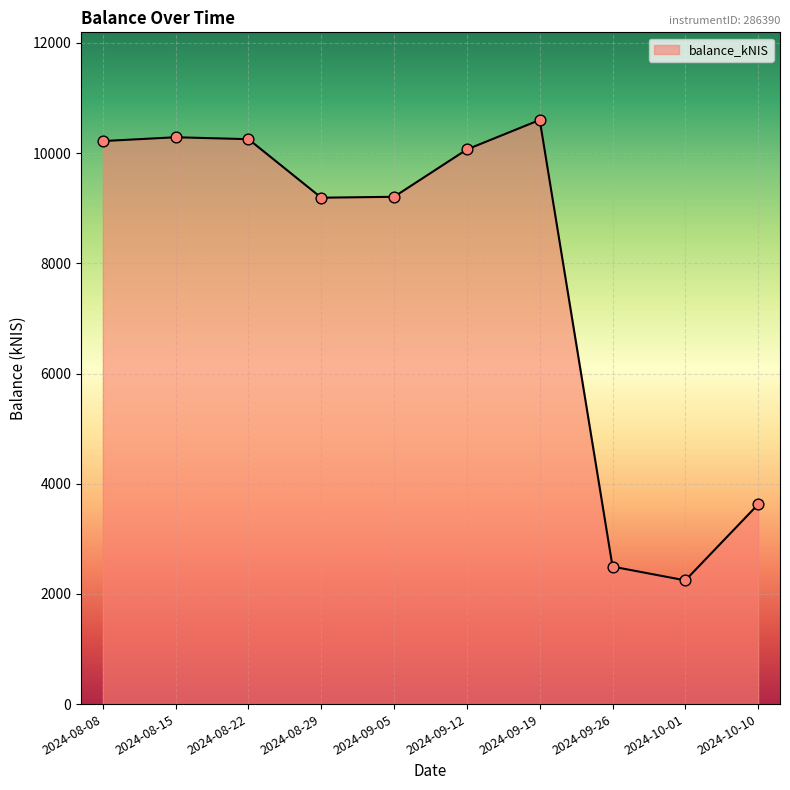

Approximately how many times larger is the value at 2024-08-15 compared to 2024-09-19?

1.0